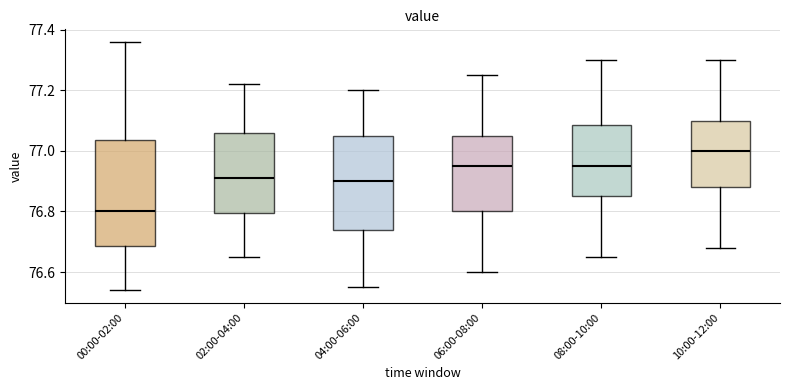

Where does the median line of the box for 08:00-10:00 sit on the y-axis? The values are not printed on the chart, so give them approximately, as read against the axis.

76.96